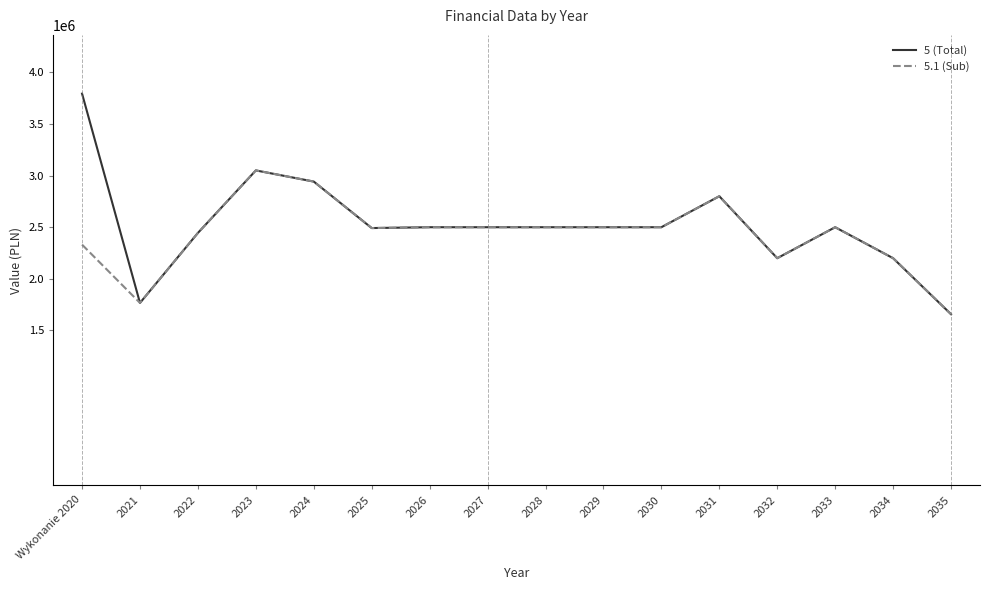

Which series has the largest range (max minus min)?

5 (Total)